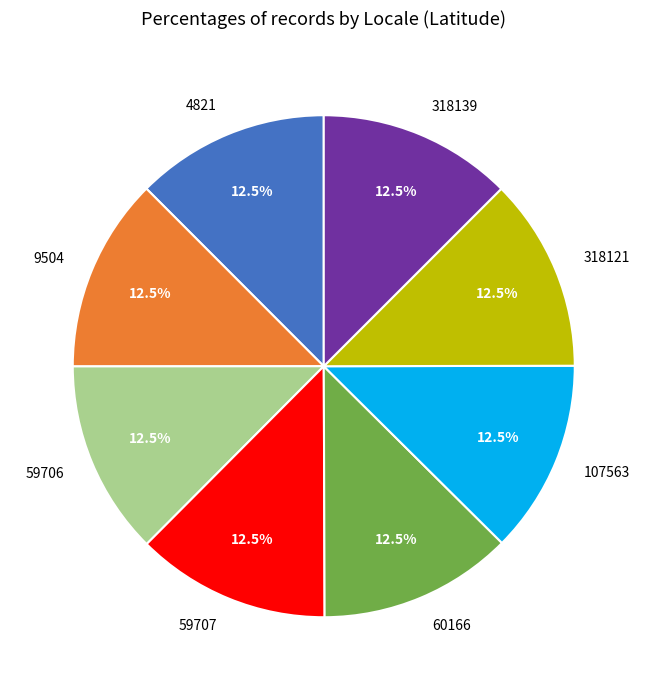

How much of the chart is everything except 60166?

87.5%